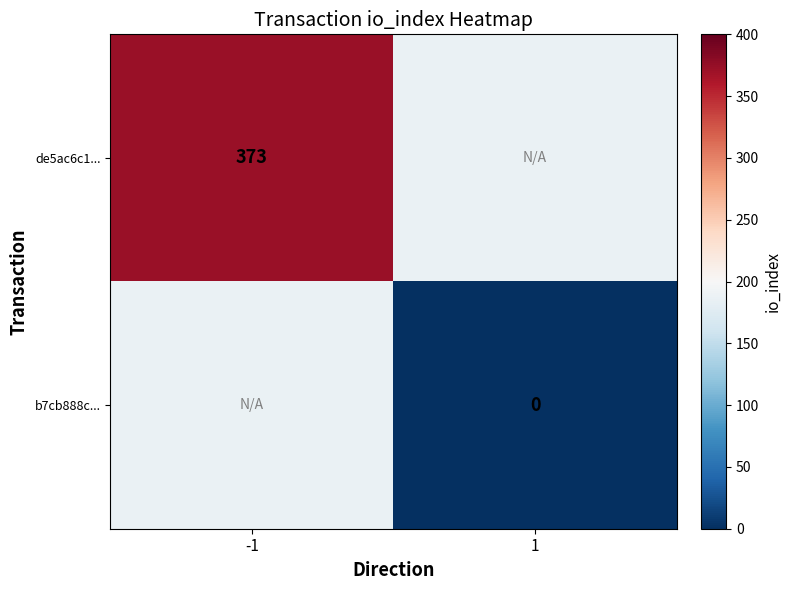

How many distinct data groups are displayed?

2